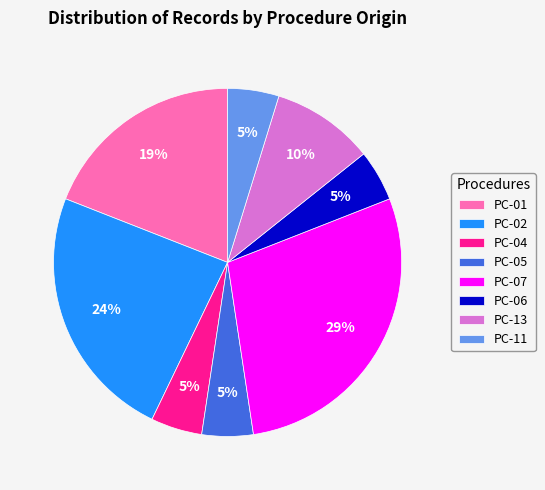

Is PC-07 the majority of the pie?

No